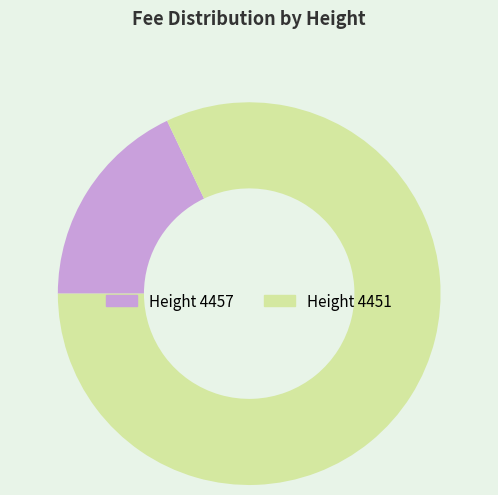

Do Height 4457 and Height 4451 together represent more than half of the pie?

Yes